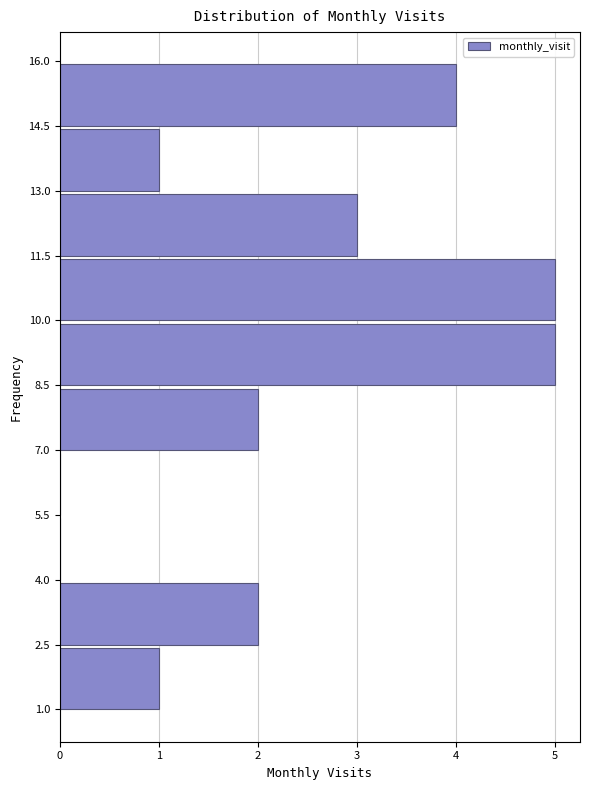

Reading bottom to top, list every bar in this chart as the range it spans on the y-axis followed by its length. The values are not printed on the chart, so give them approximately, as read against the axis.

1.0 to 2.5: 1
2.5 to 4.0: 2
4.0 to 5.5: 0
5.5 to 7.0: 0
7.0 to 8.5: 2
8.5 to 10.0: 5
10.0 to 11.5: 5
11.5 to 13.0: 3
13.0 to 14.5: 1
14.5 to 16.0: 4